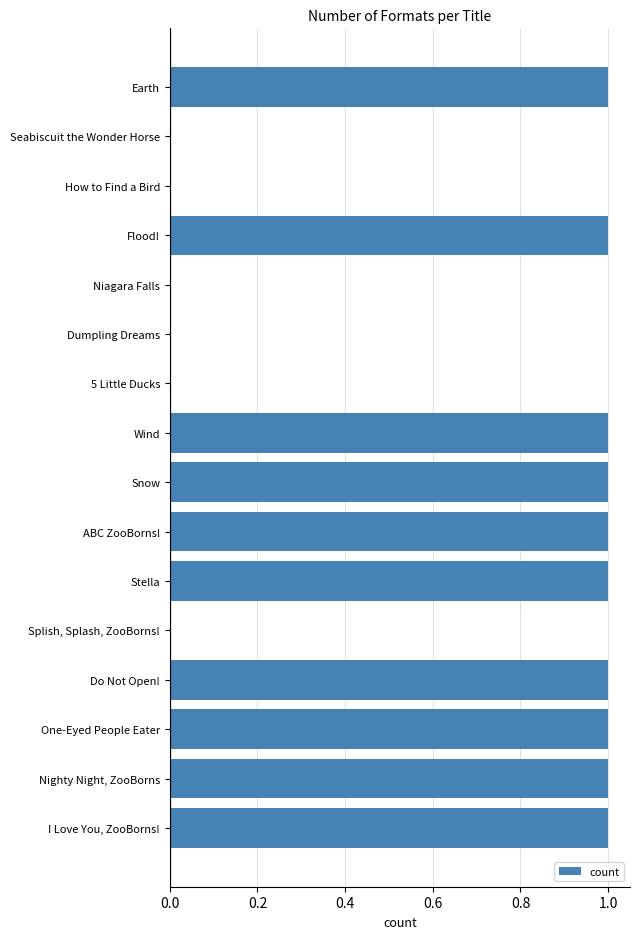

How many data points does each series have?

16